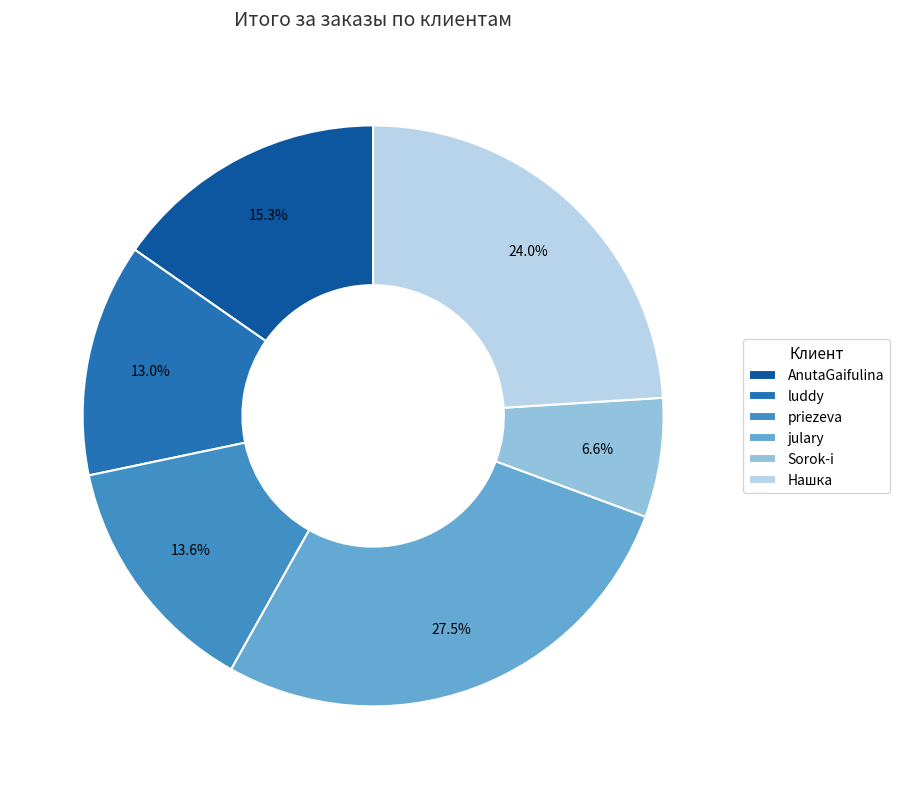

To the nearest percent, what is the average slice percentage?

17%